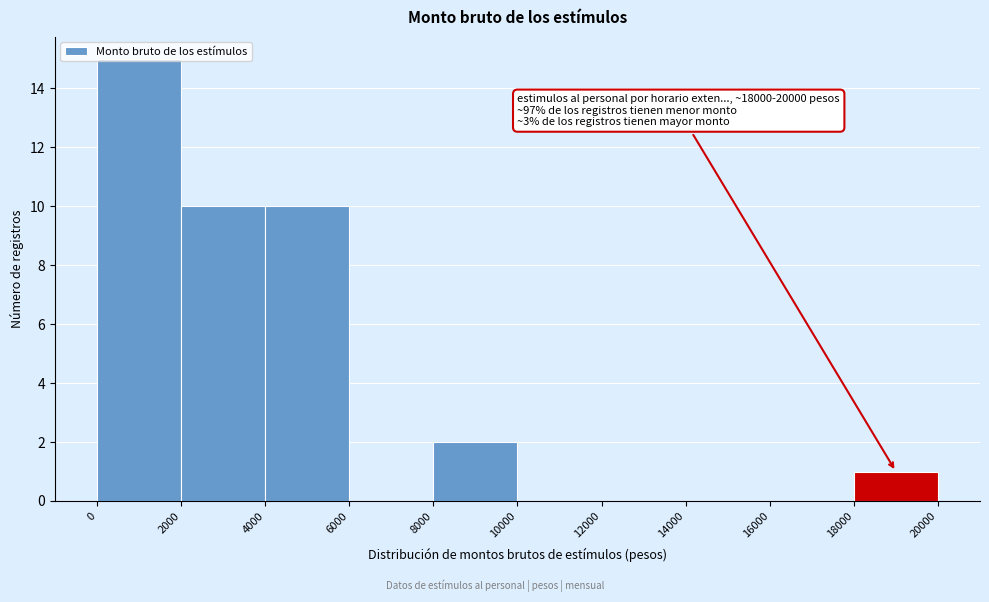

Which range on the x-axis has the tallest bar?

0 to 2000